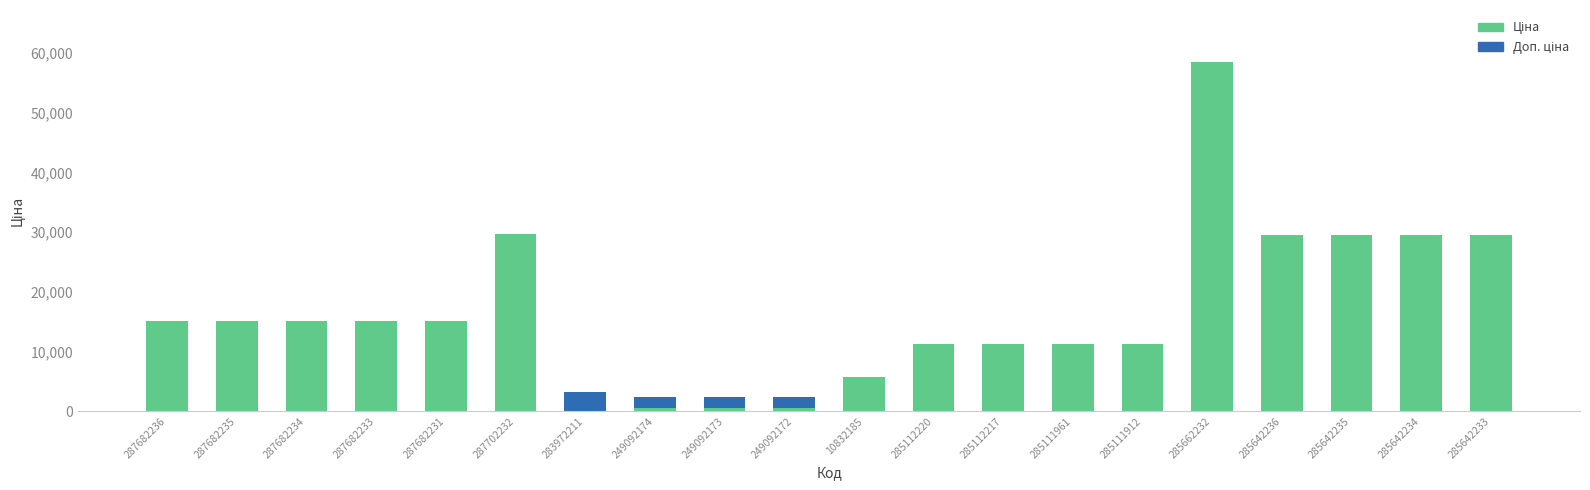

Does the chart contain stacked bars?

Yes